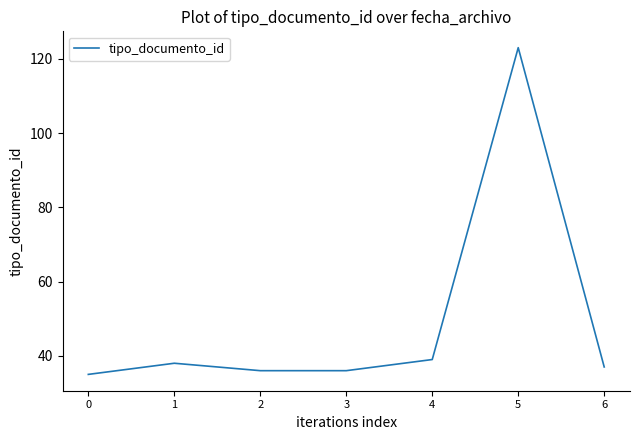

The chart shows a value of 36 at 3. True or false?

True